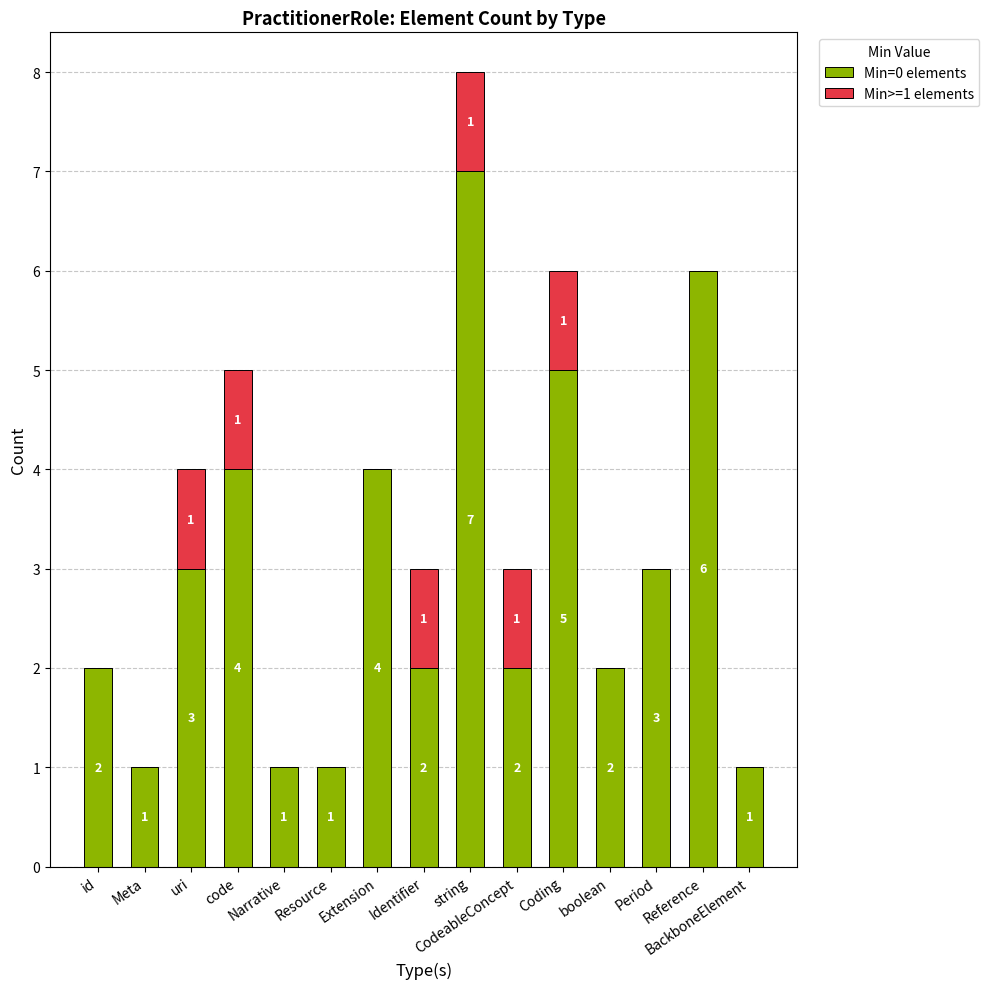

What is the sum of all Min=0 elements values?

44